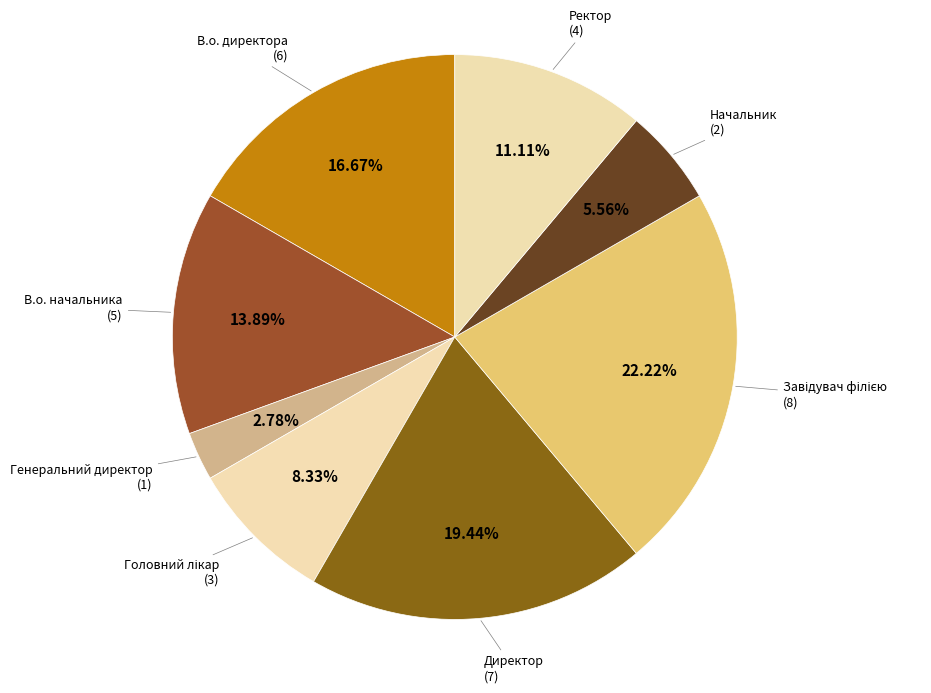

To the nearest percent, what is the combined percentage of Ректор and В.о. начальника?

25%